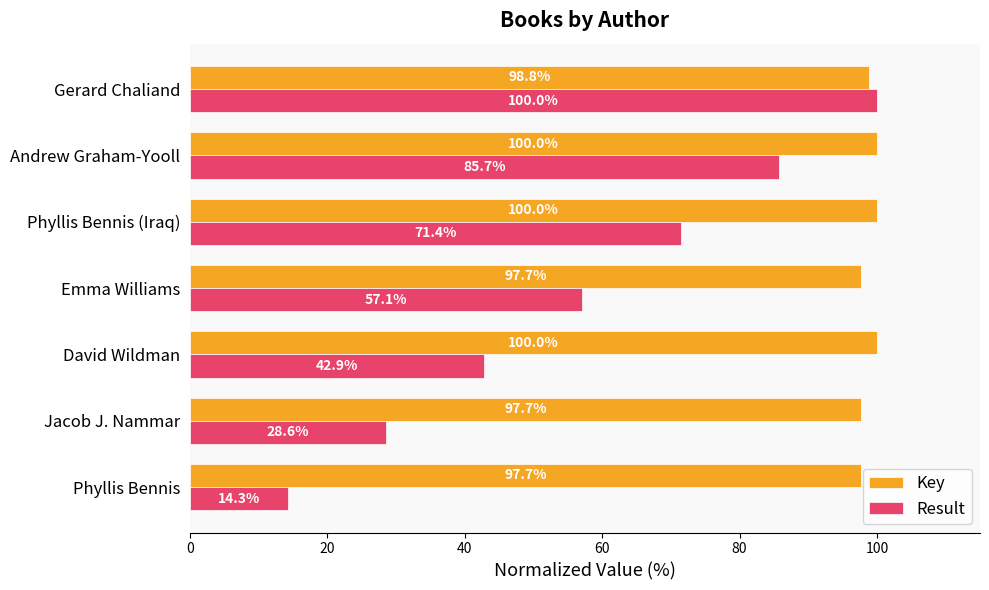

List the labels in order of Result value, largest first.

Gerard Chaliand, Andrew Graham-Yooll, Phyllis Bennis (Iraq), Emma Williams, David Wildman, Jacob J. Nammar, Phyllis Bennis